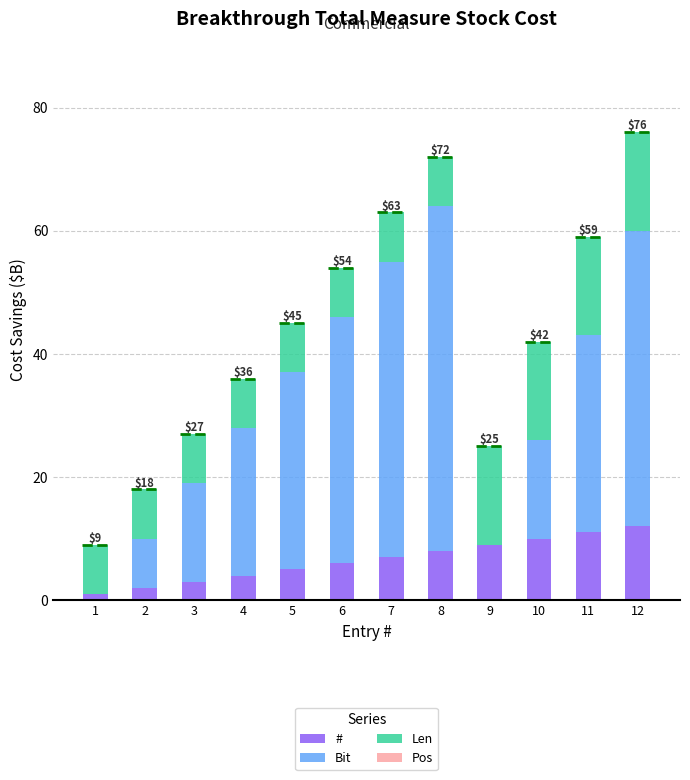

The # series shows 7 at 7. True or false?

True